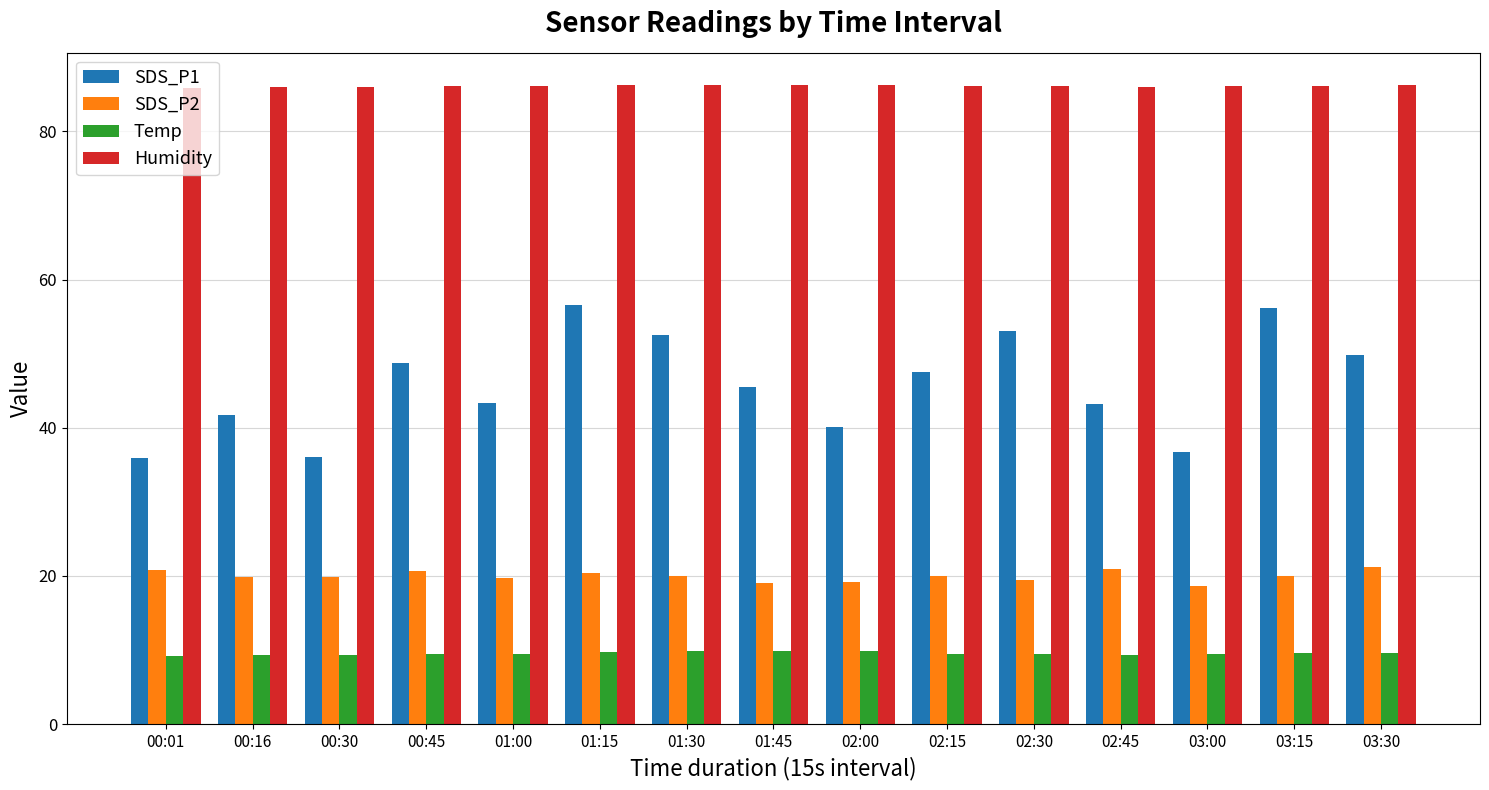

At how many categories does at least one series exceed 39?

15